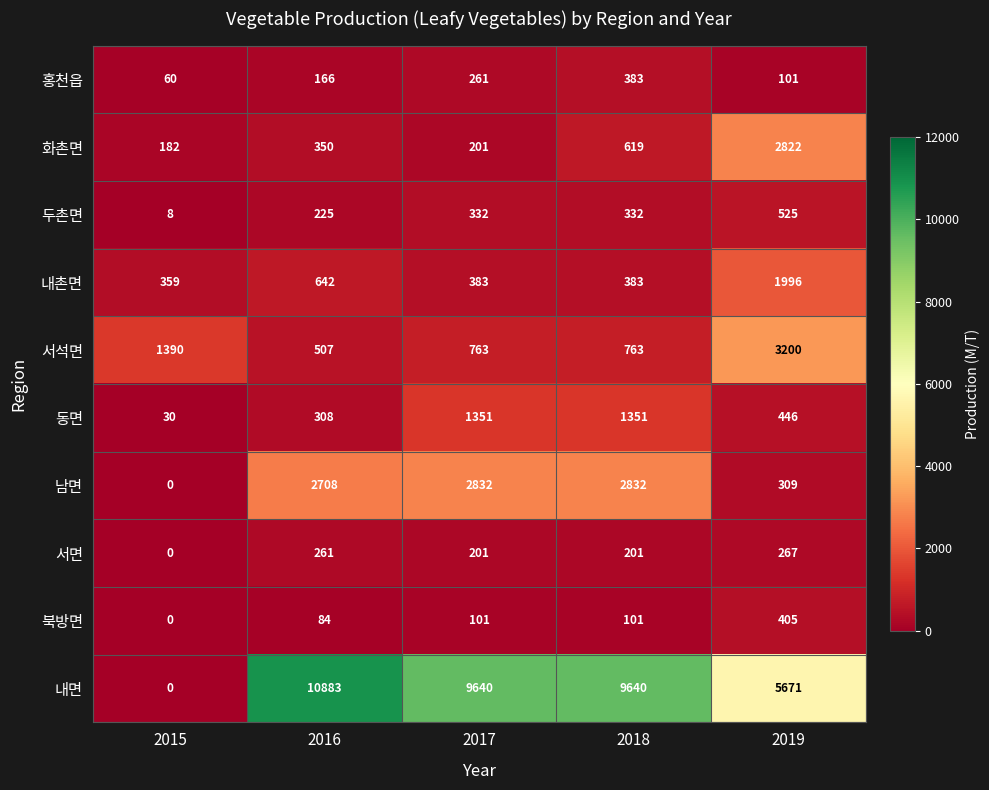

Is the value of 남면 at 2017 greater than the value of 서면 at 2018?

Yes